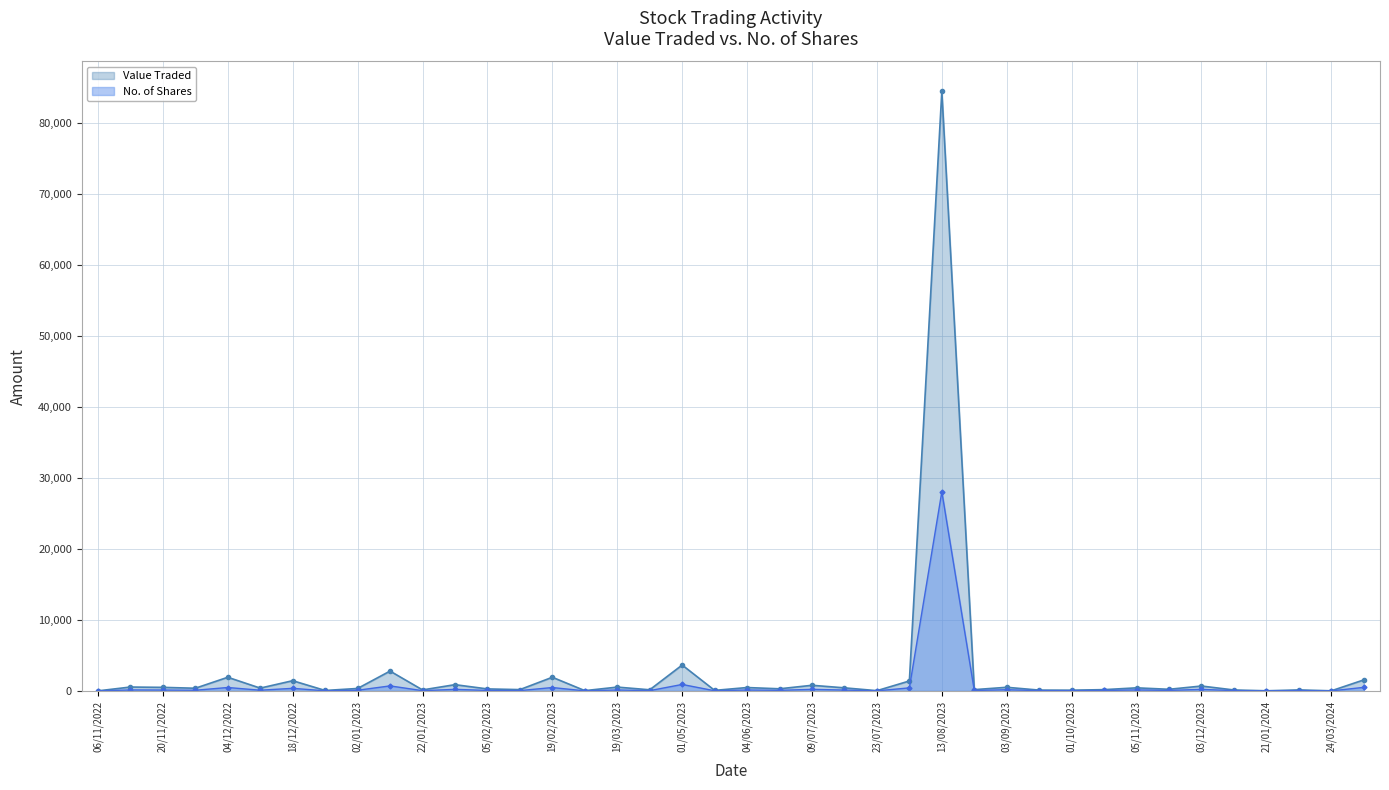

What is the greatest value displayed?

84375